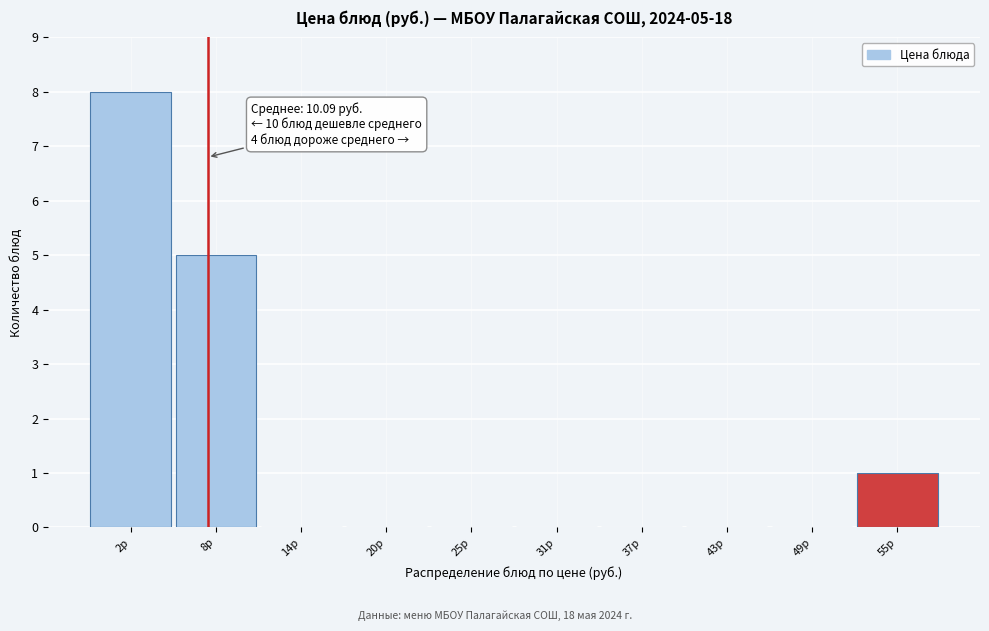

Reading left to right, what are all the values shown in this chart?

2р=8	8р=5	14р=0	20р=0	25р=0	31р=0	37р=0	43р=0	49р=0	55р=1